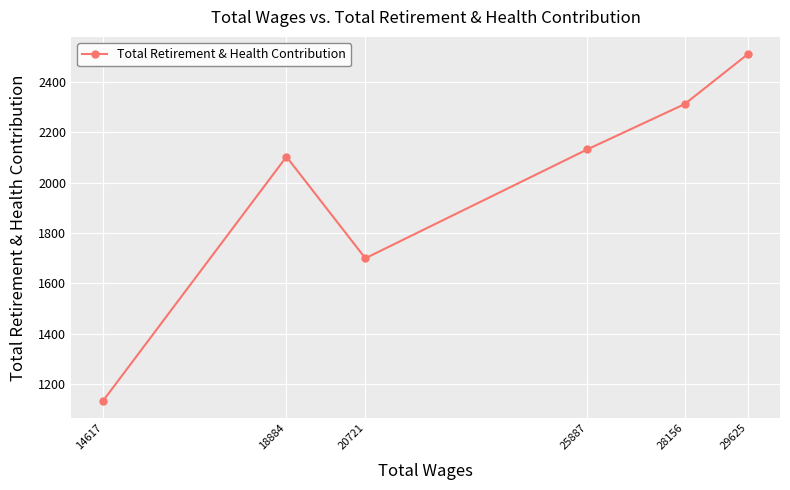

Reading left to right, extract all data points from this chart.

14617=1135	18884=2103	20721=1700	25887=2132	28156=2312	29625=2510